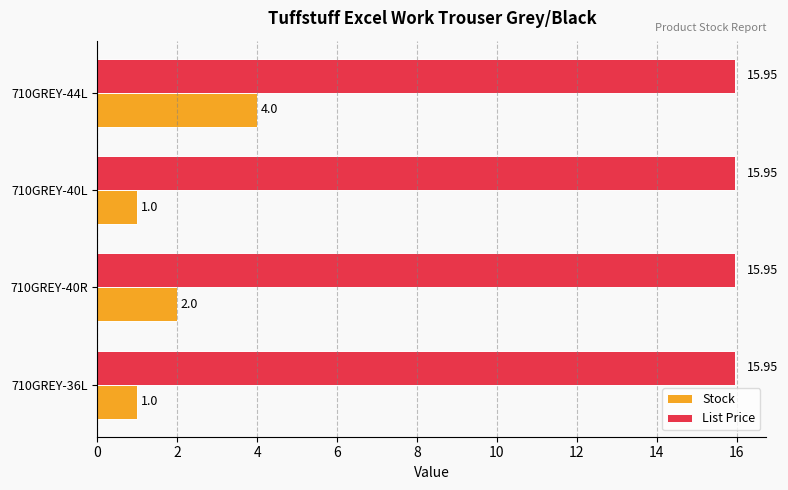

At which category is the sum across all series the highest?

710GREY-44L